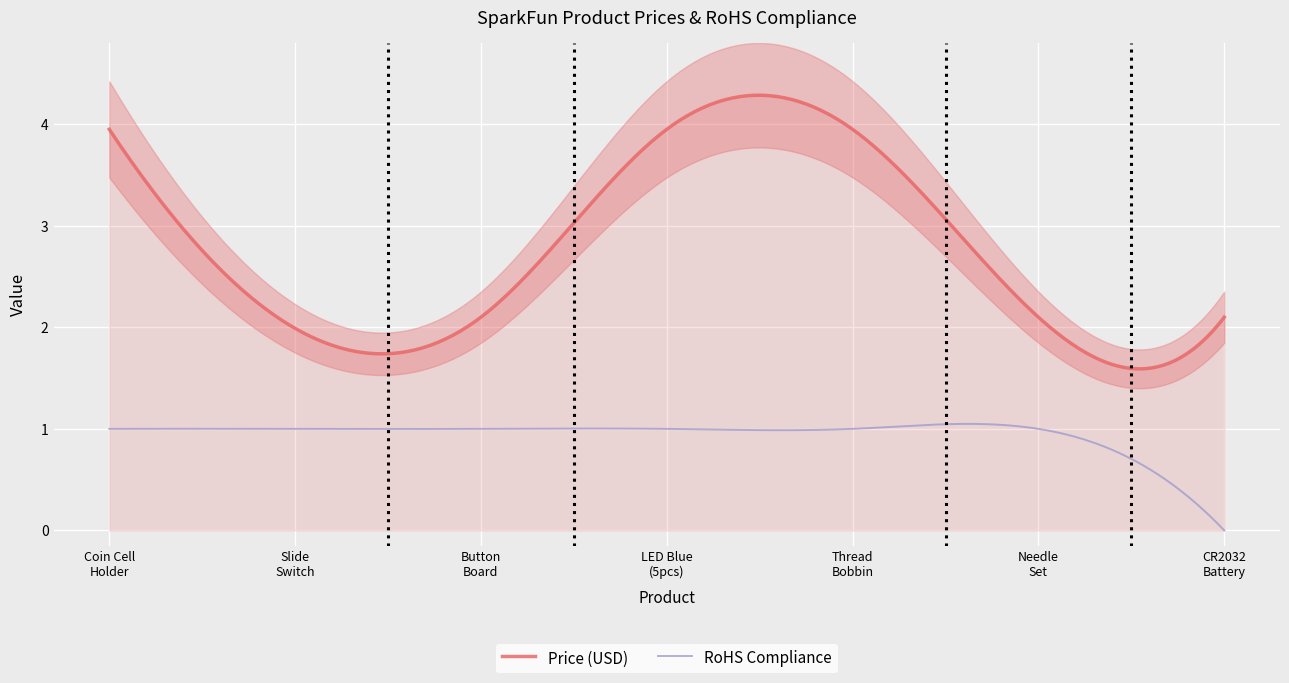

True or false: Price (USD) and RoHS Compliance intersect in this chart.

False